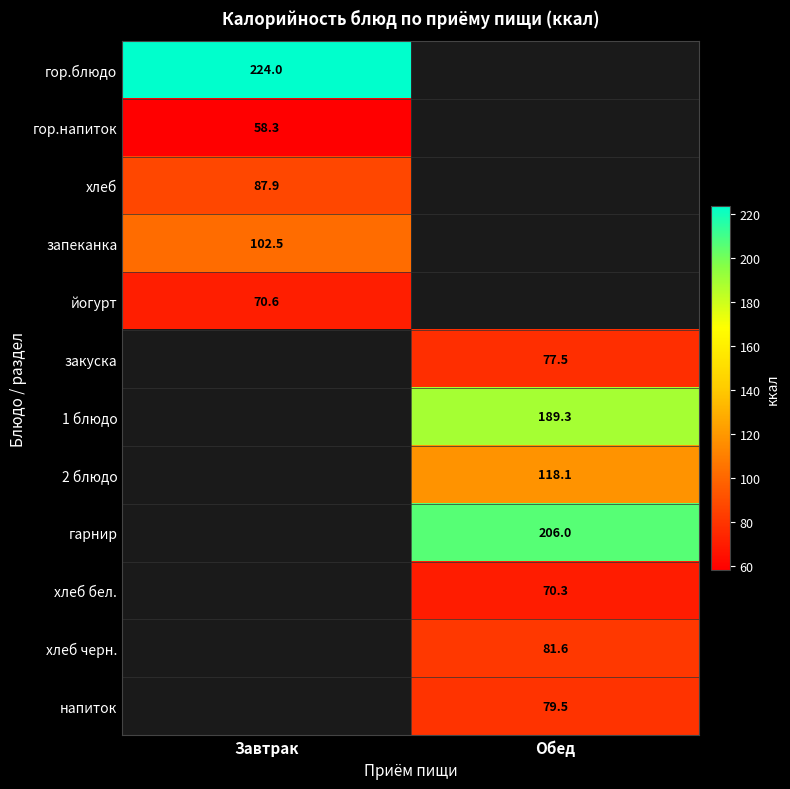

Which has a higher value, Обед or Завтрак?

Завтрак